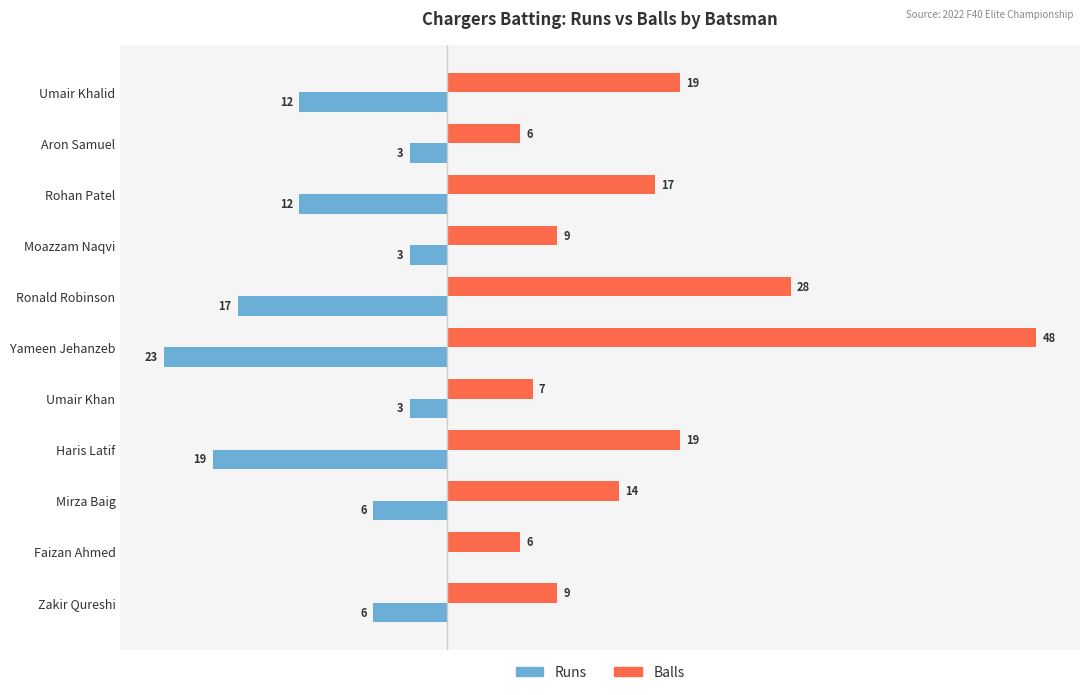

Which label corresponds to the largest value in the chart?

Yameen Jehanzeb